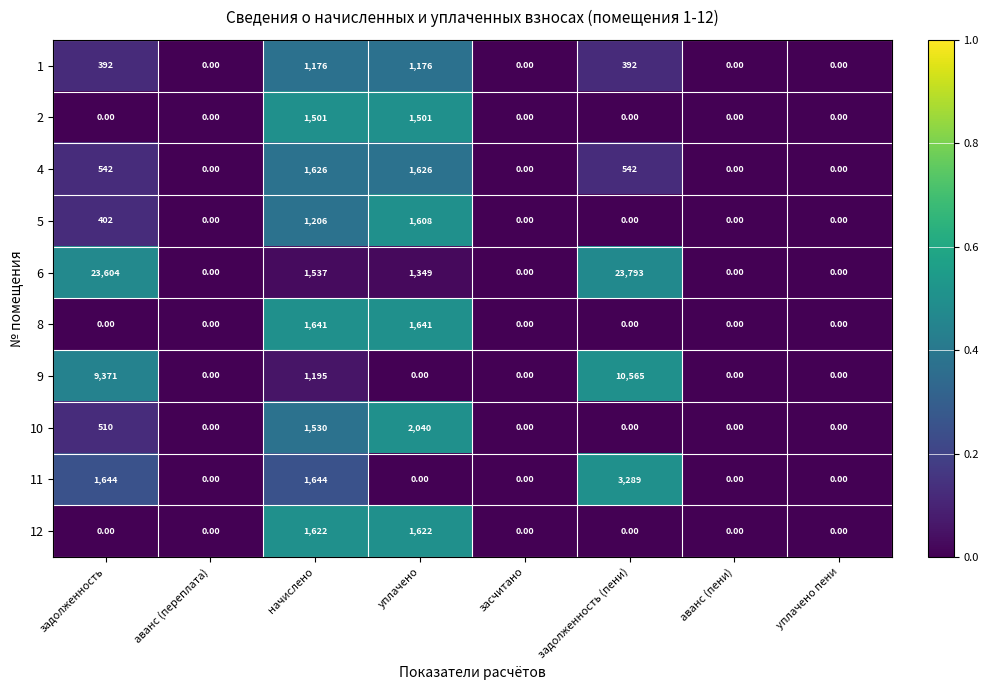

At which category does the chart reach its peak across all series?

задолженность (пени)